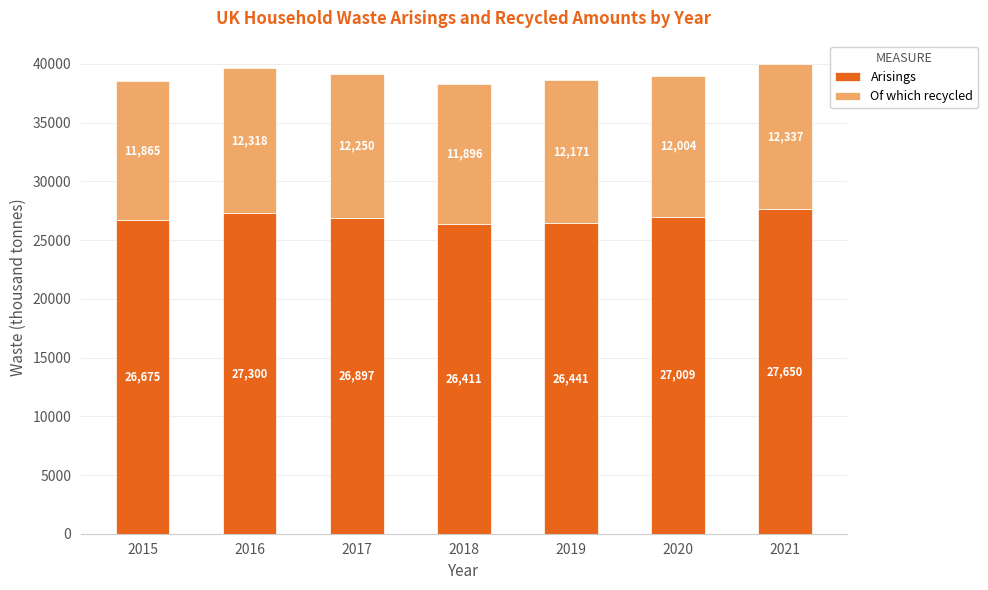

Where is Arisings nearest to the value 27030?

2020